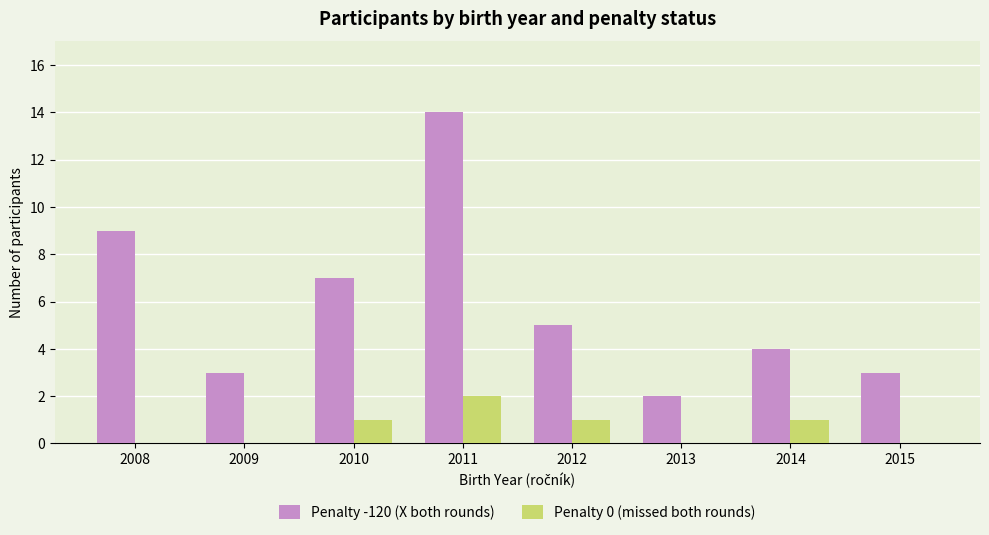

True or false: Penalty -120 (X both rounds) has a value of 3 at 2009.

True